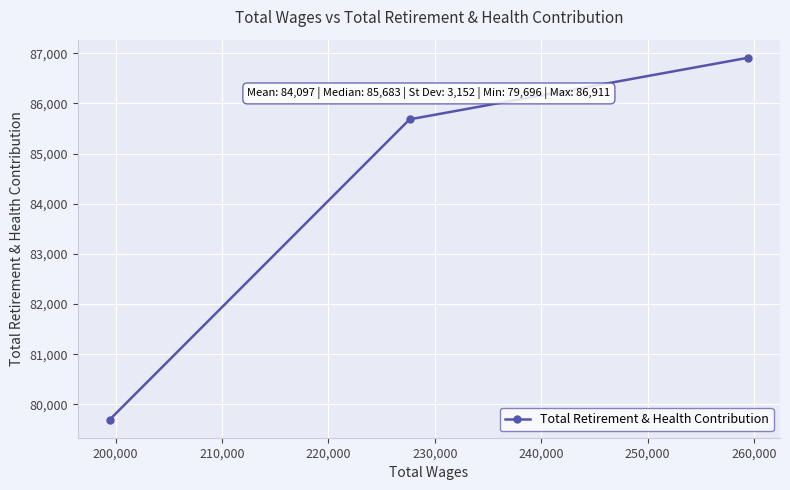

What is the value of the 3rd point from the left?

86911